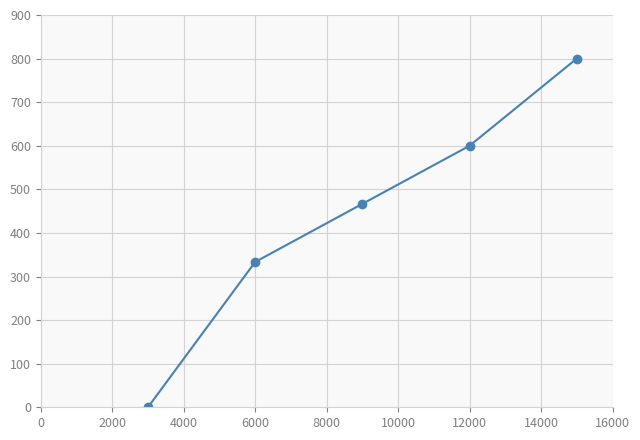

What is the greatest value displayed?

800.0